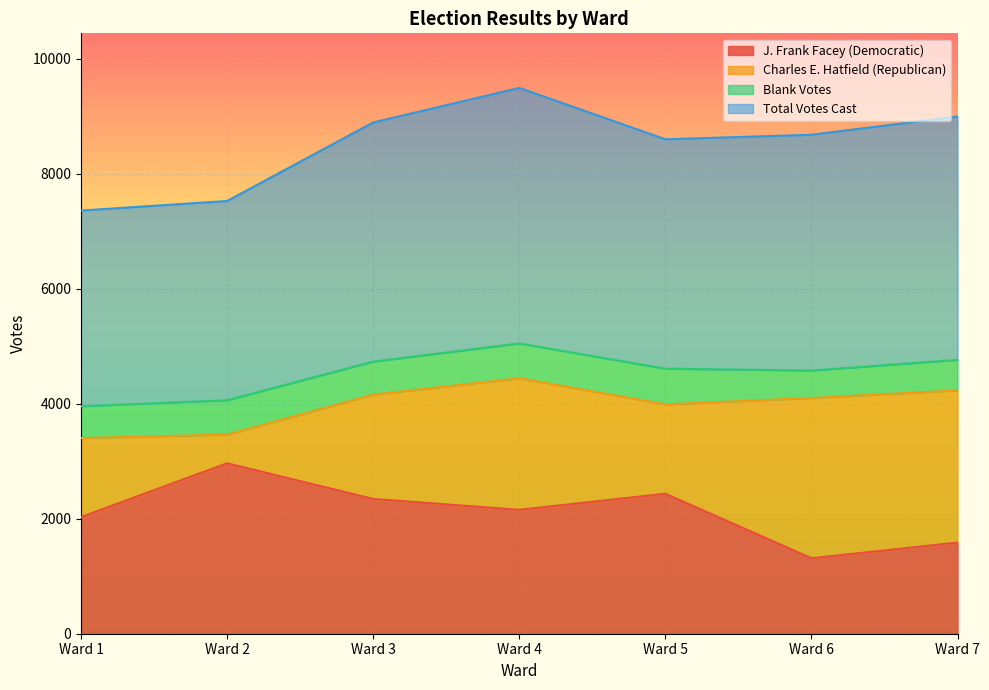

What is the lowest value of the J. Frank Facey (Democratic) series?

1312